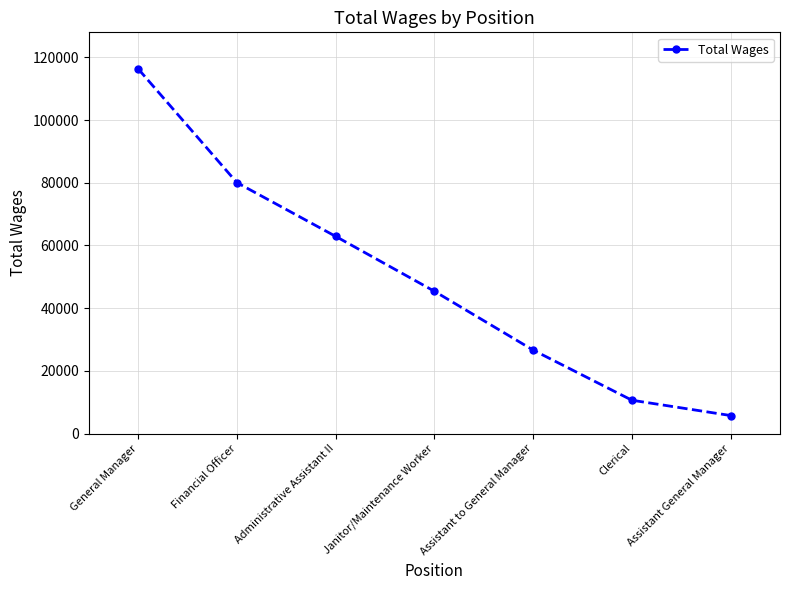

What is the maximum value shown in the chart?

116341